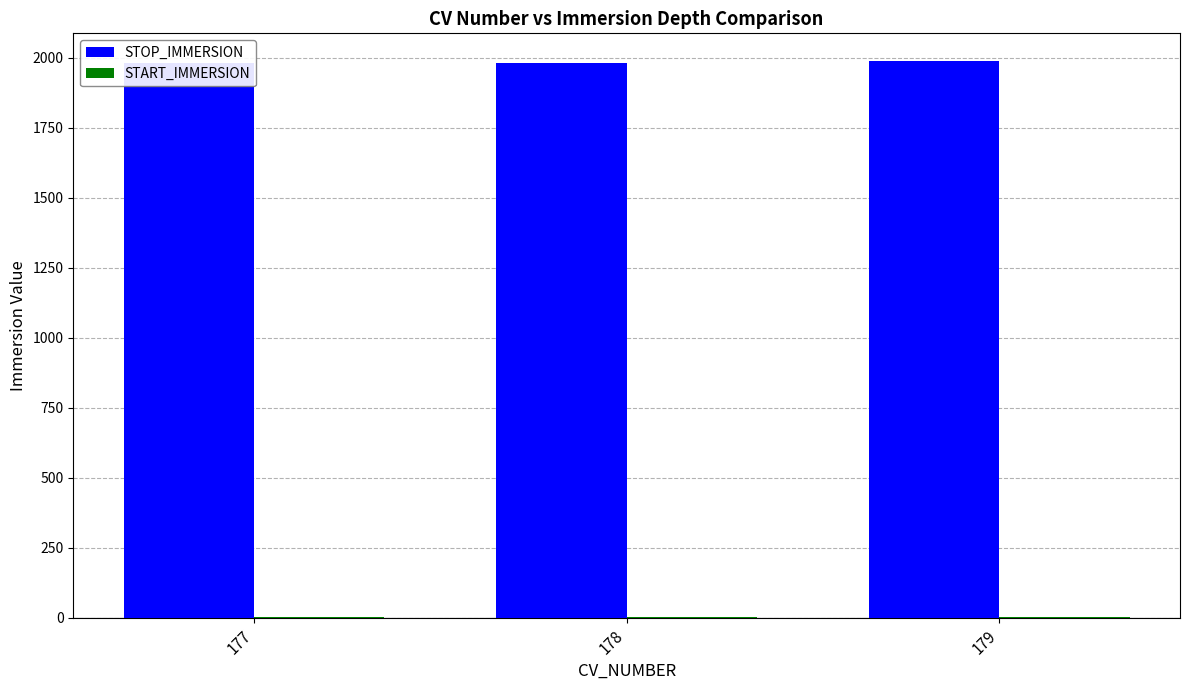

Where does the STOP_IMMERSION series first go above 1981?

179